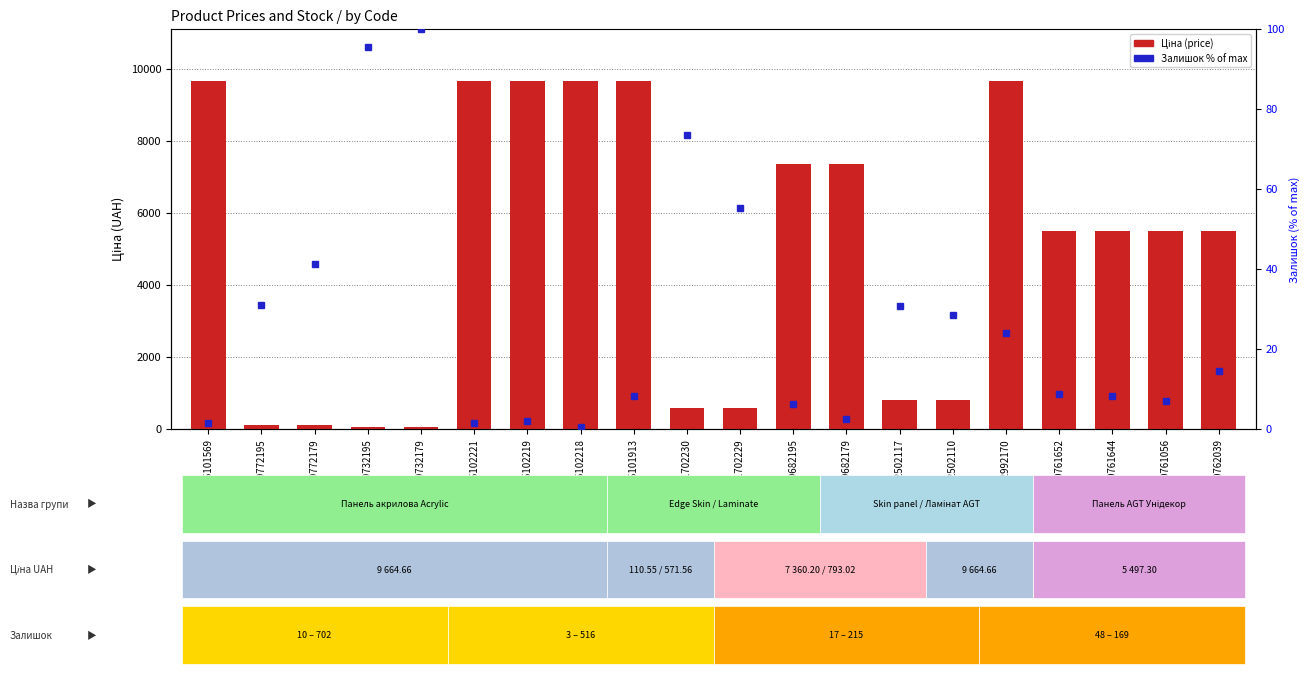

Read the value at 285102221.

9664.7